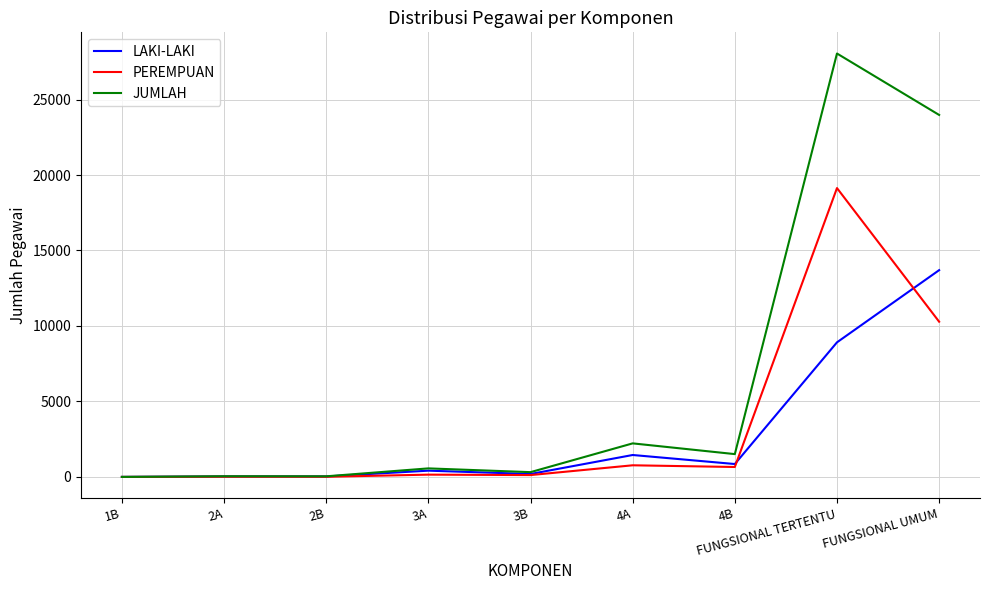

Rank the series by their maximum value, from highest to lowest.

JUMLAH, PEREMPUAN, LAKI-LAKI